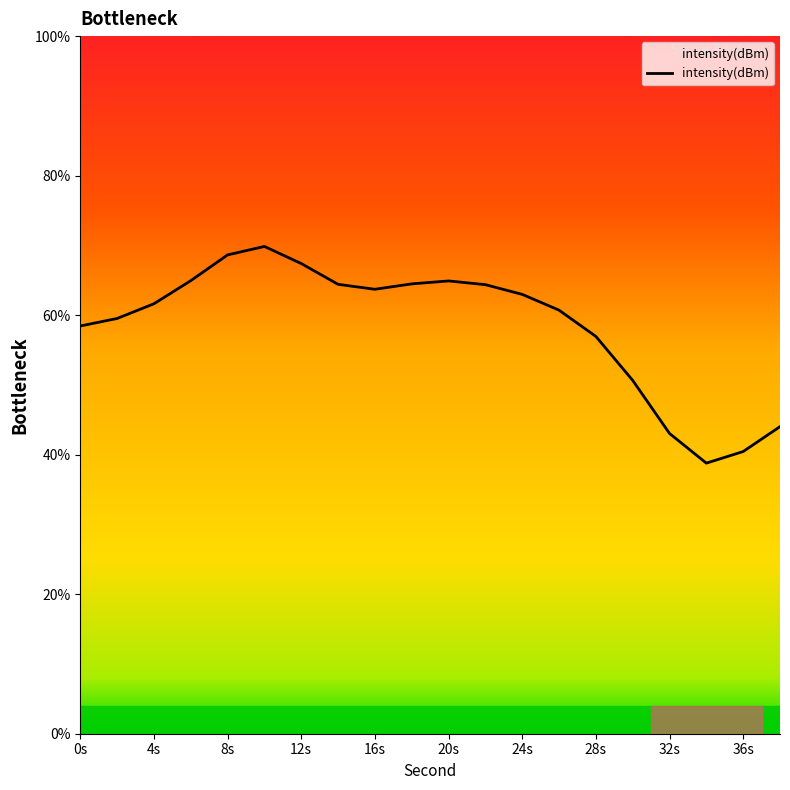

What is the maximum value shown in the chart?

69.8